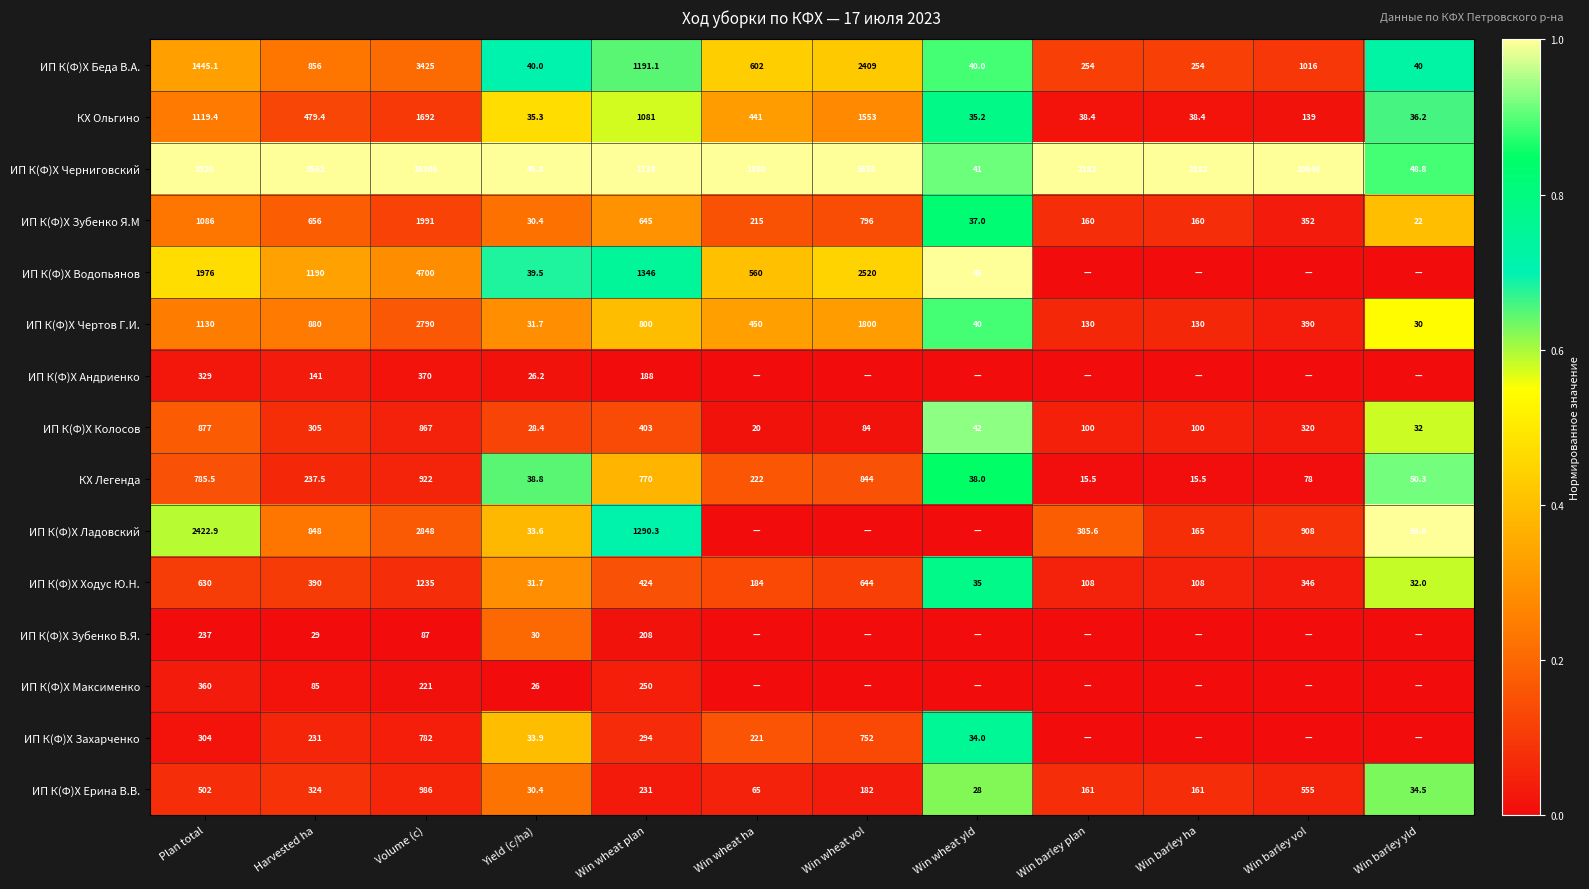

What is the difference between the КХ Ольгино values at Plan total and Win barley ha?

1081.0